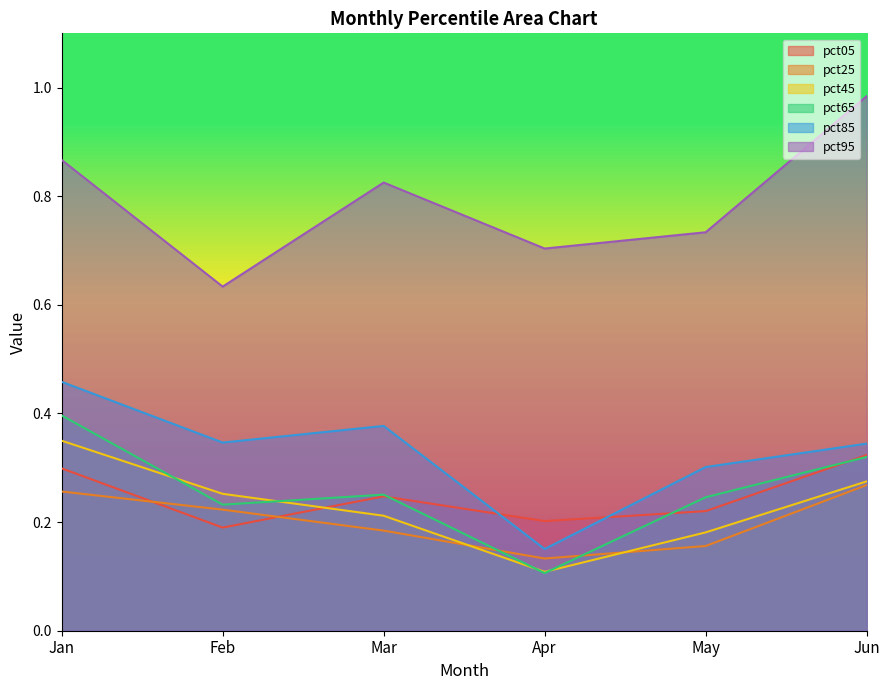

List the series in order of their peak value, highest first.

pct95, pct85, pct65, pct45, pct05, pct25